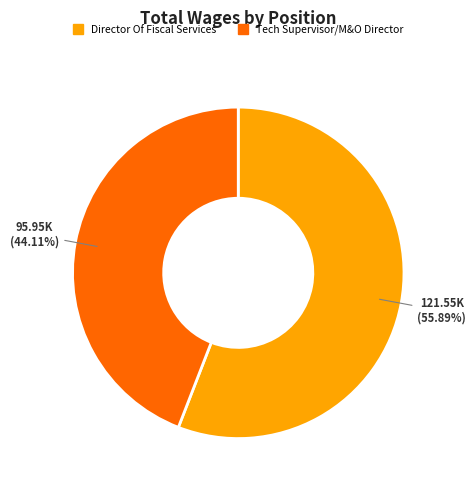

Between Director Of Fiscal Services and Tech Supervisor/M&O Director, which is larger?

Director Of Fiscal Services